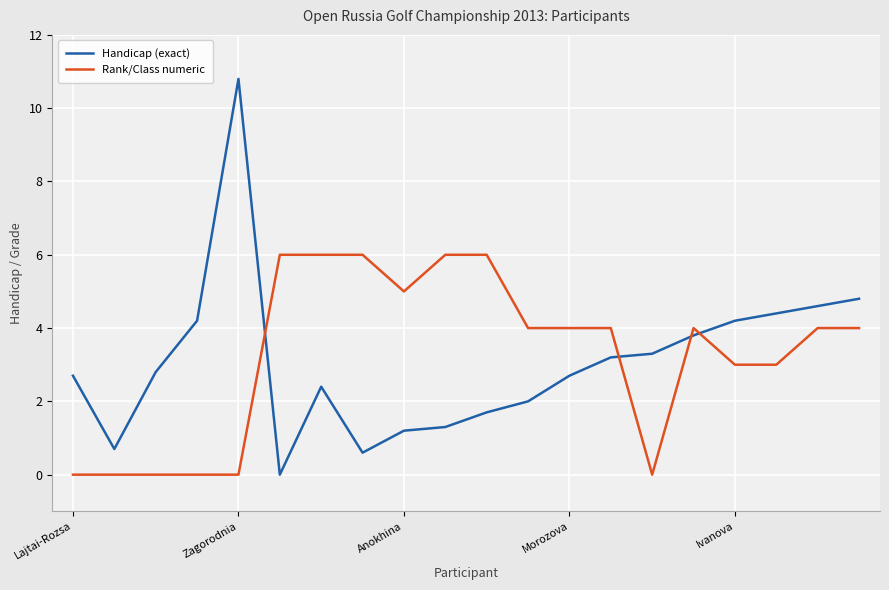

What is the difference between the maximum and minimum values in the Handicap (exact) series?

10.8